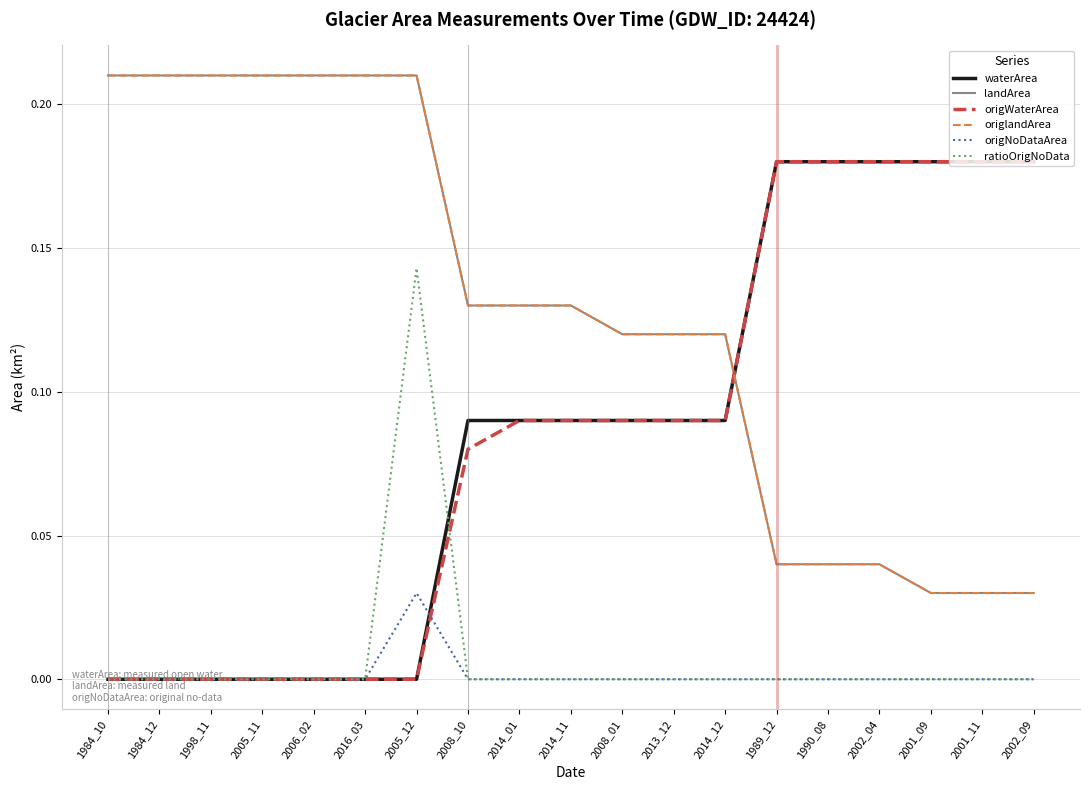

At how many categories does at least one series exceed 0?

19